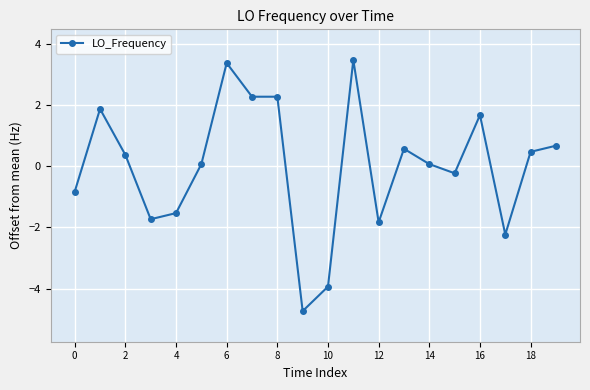

What is the minimum value shown in the chart?

-4.7